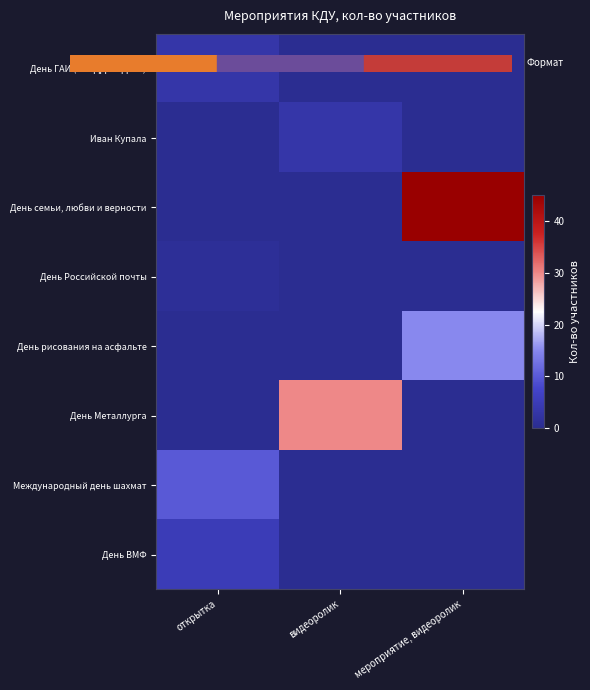

What is the total value across all series at открытка?

19